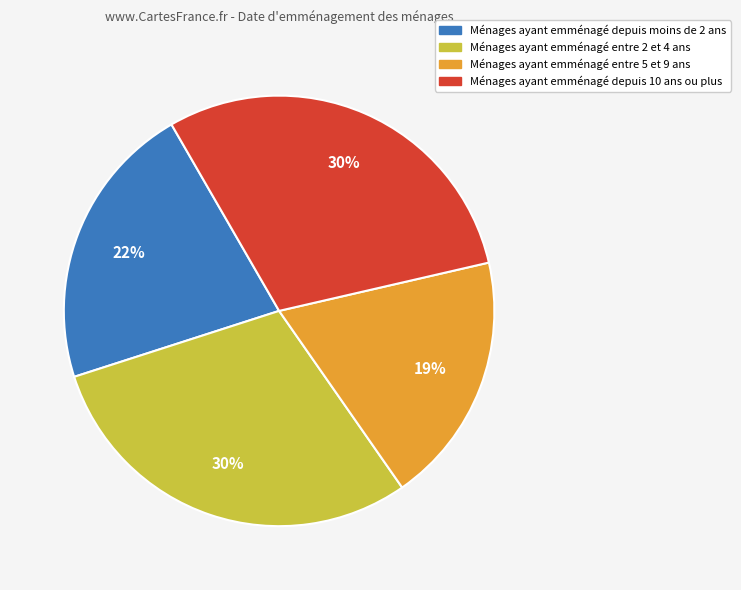

What is the smallest slice in the pie chart?

Ménages ayant emménagé entre 5 et 9 ans